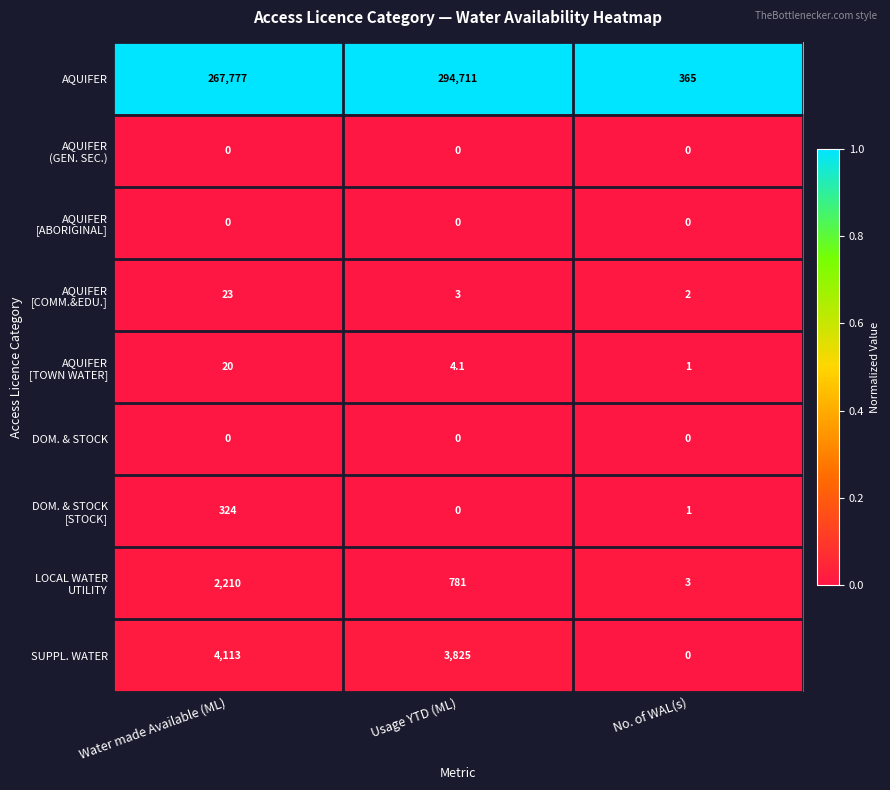

At which category is the sum across all series the highest?

Usage YTD (ML)